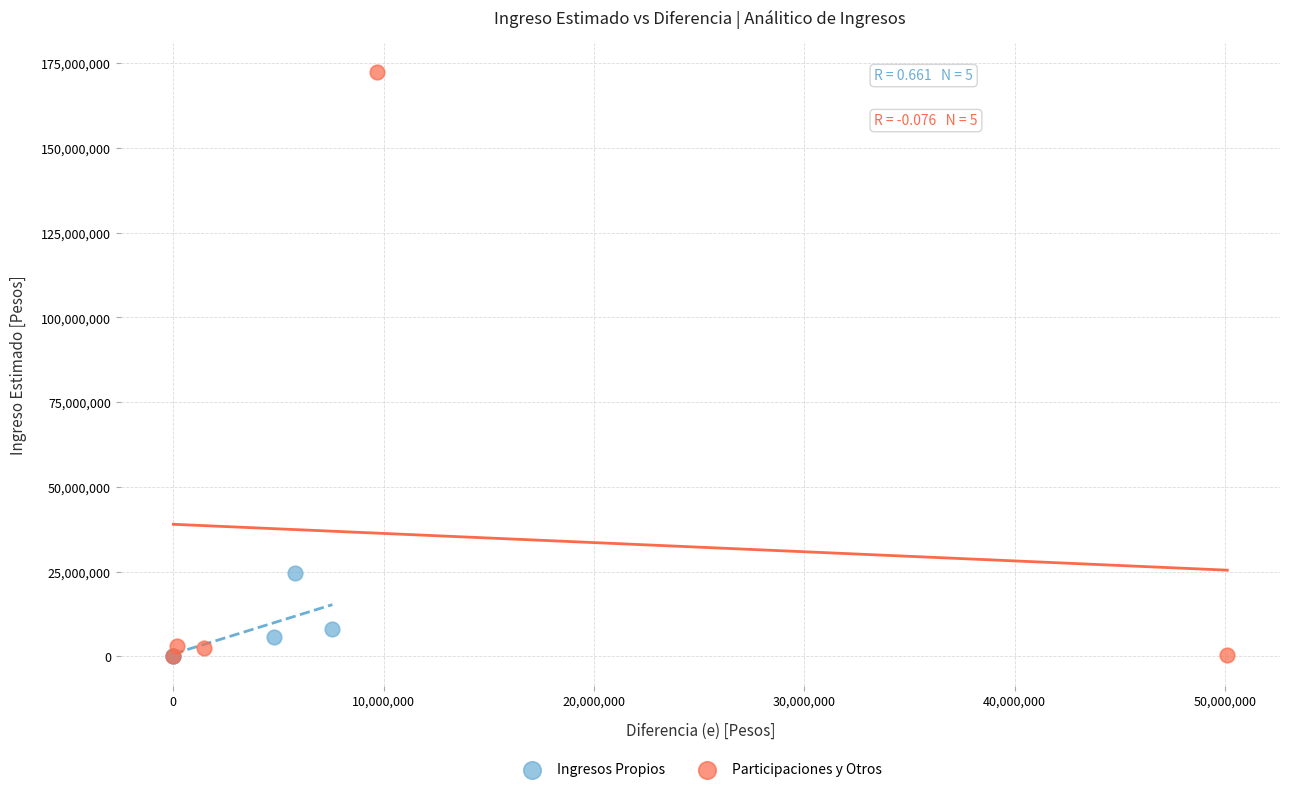

Which series has the widest spread of Y values?

Participaciones y Otros